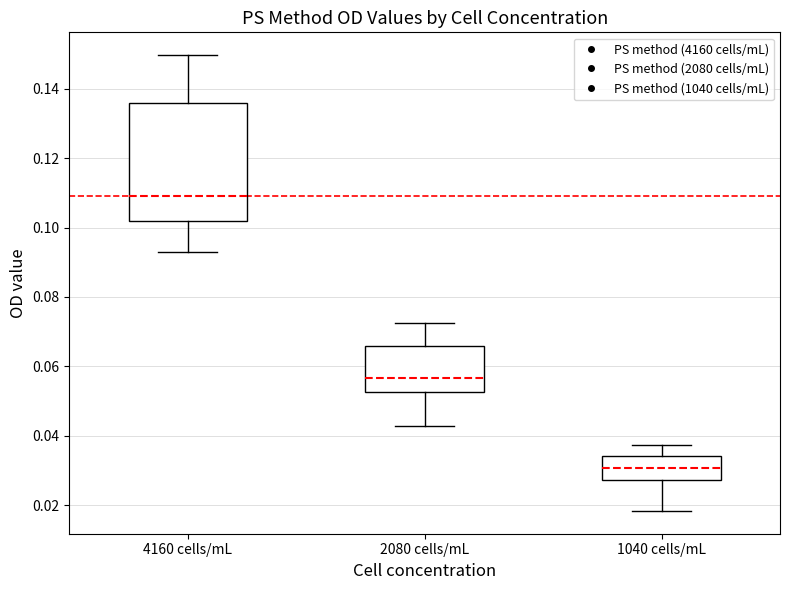

Which box has the highest median line?

4160 cells/mL